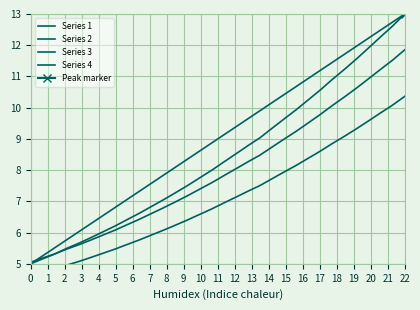

True or false: Series 3 and Series 4 cross at least once.

False